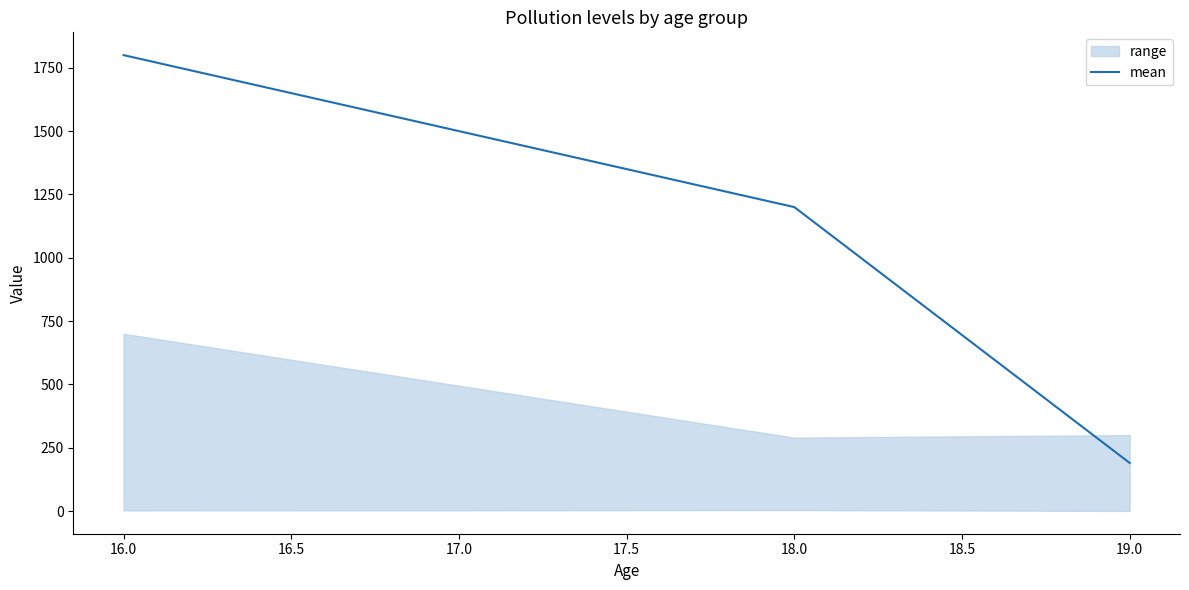

Is this an area chart (filled region under the line)?

No